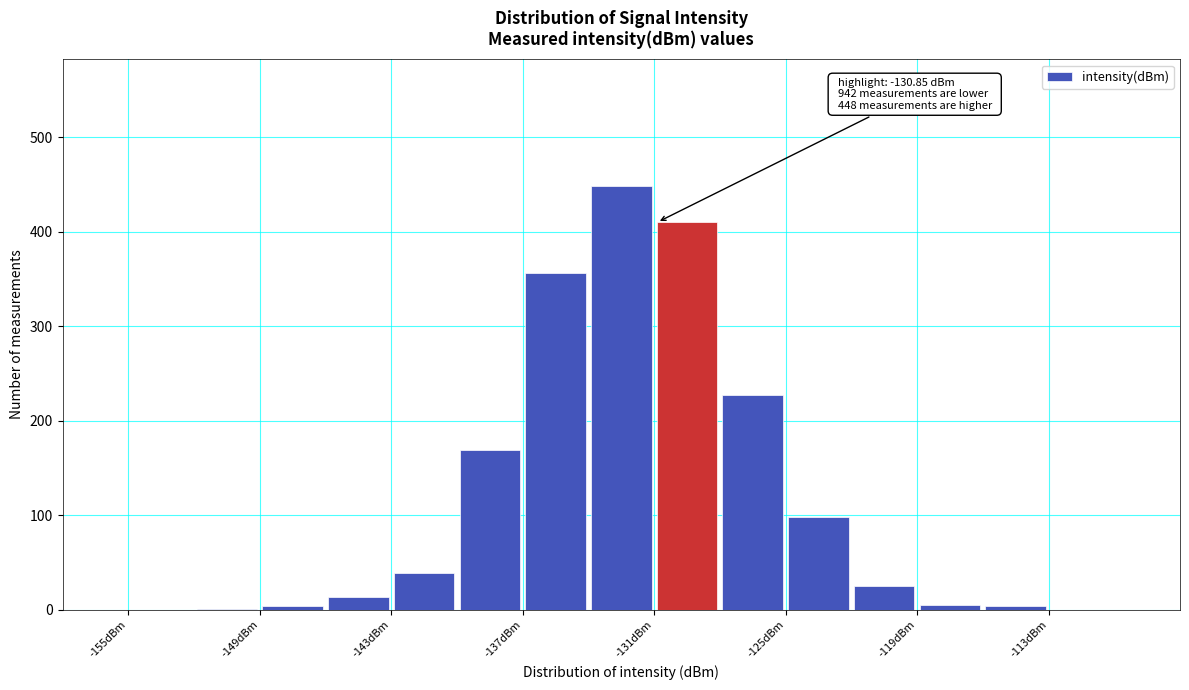

Around what value on the x-axis is the tallest bar? Give the approximate position of its centre, as read against the axis.

-132